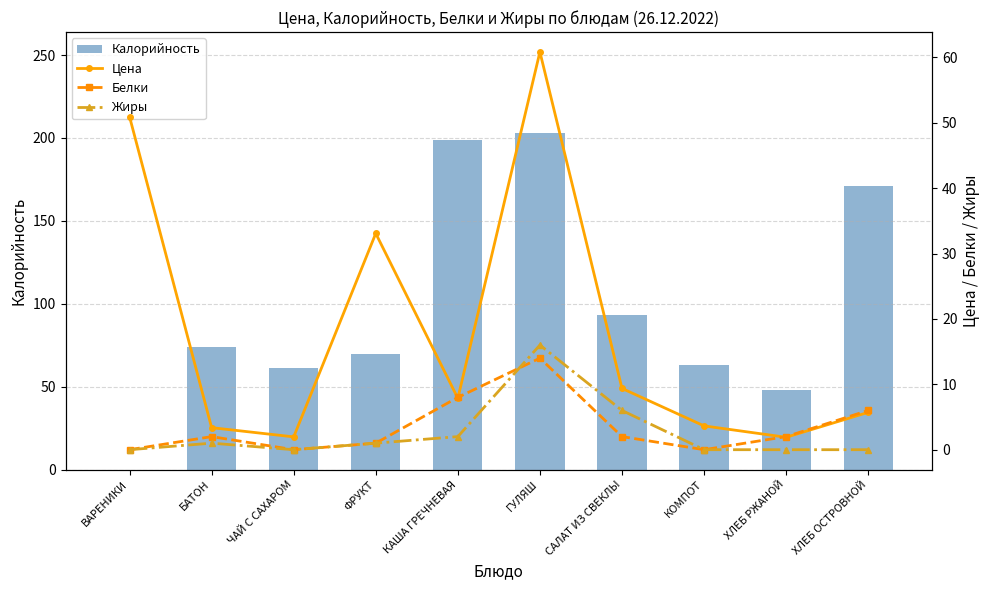

Is it true that Цена equals 2.0 at ЧАЙ С САХАРОМ?

True